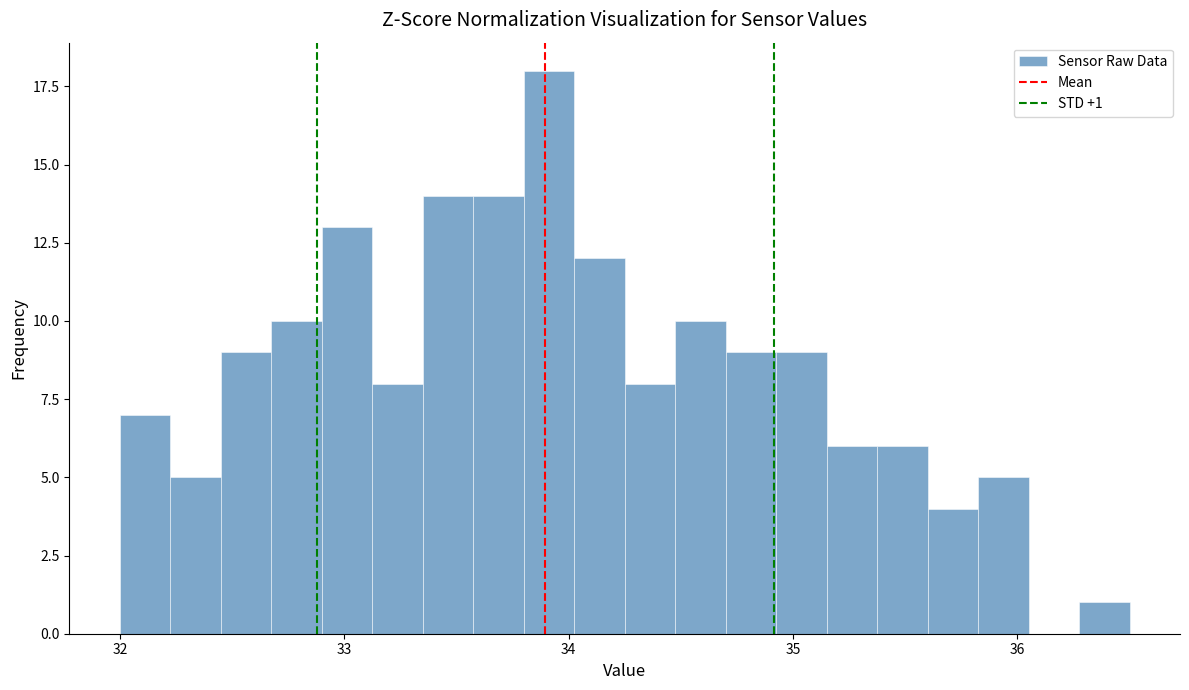

Read against the x-axis, roughly where is the centre of the tallest bar?

33.9